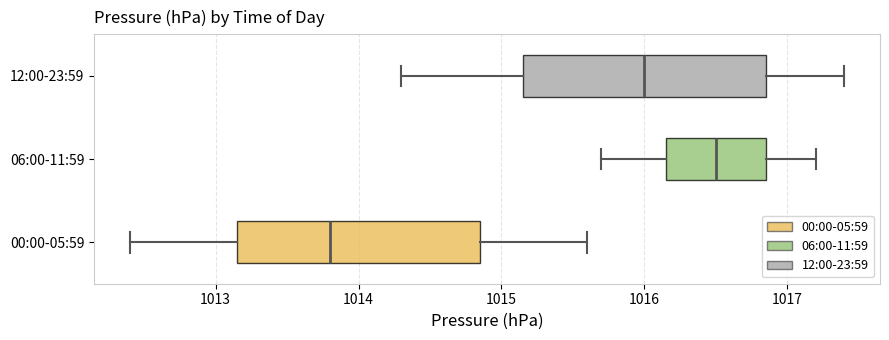

Which box's median line is the furthest to the right?

06:00-11:59